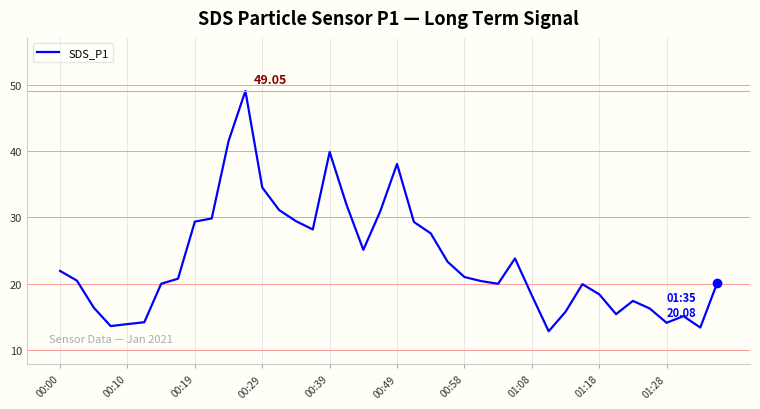

What is the value of the 22nd point from the left?

29.3